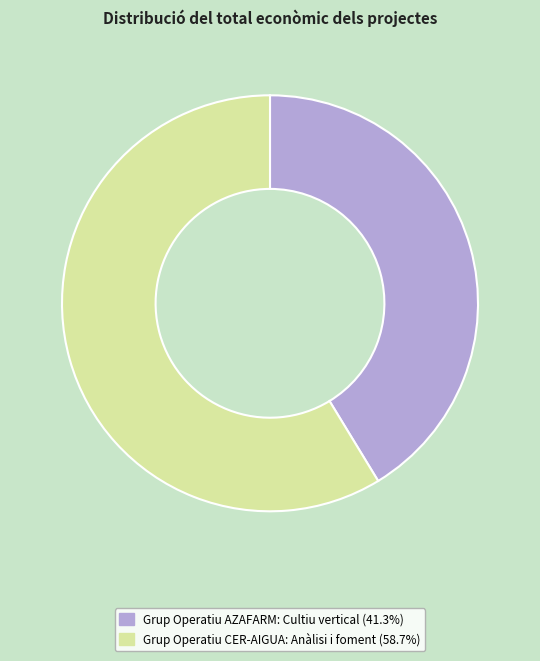

Which category has the smallest portion of the pie?

Grup Operatiu AZAFARM: Cultiu vertical